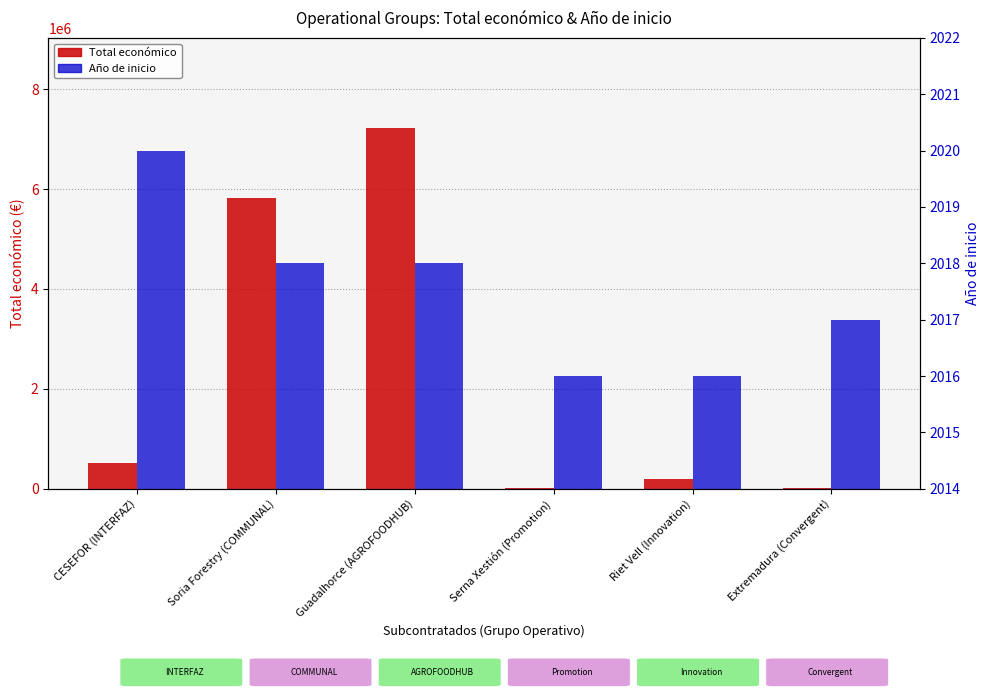

How many values in the Año de inicio series exceed 2018?

1